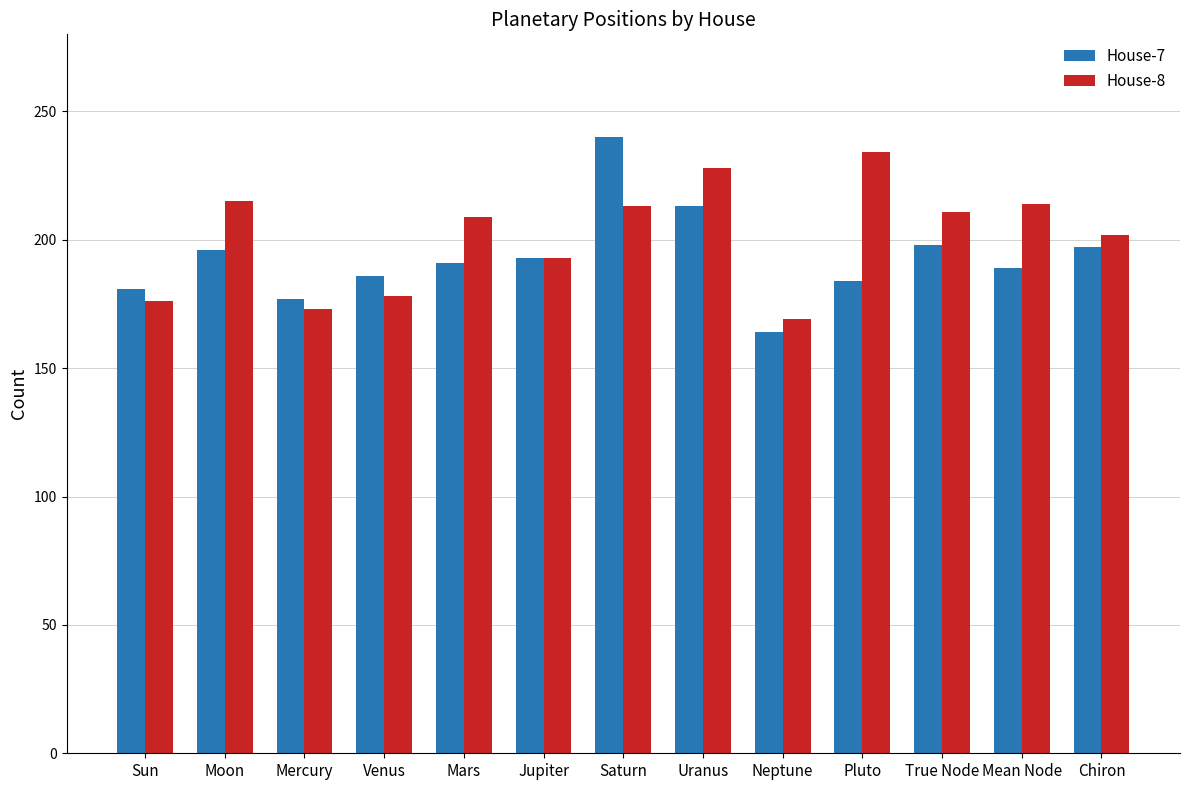

Between Moon and Saturn, which series saw the biggest shift?

House-7